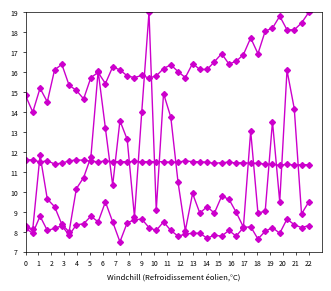

How many series are shown in this chart?

4